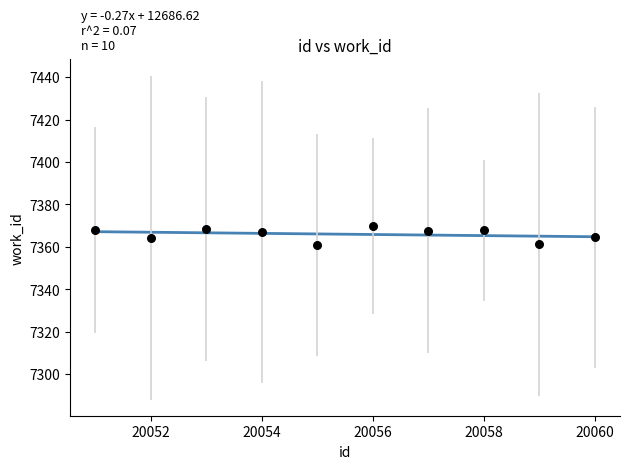

What is the range of Y values (max minus min)?

8.8